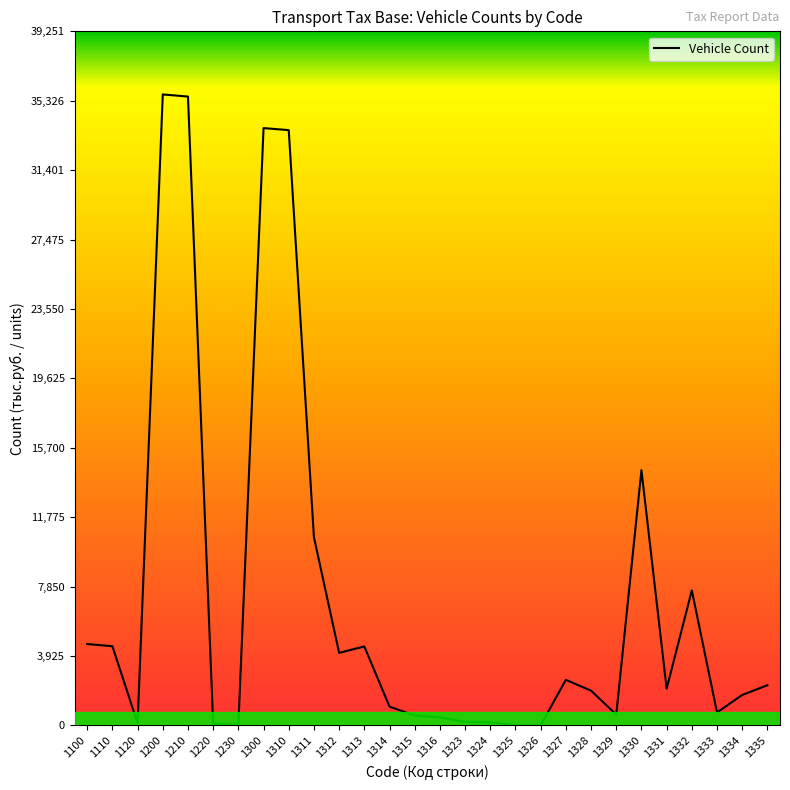

Read the value at 1327.

2577